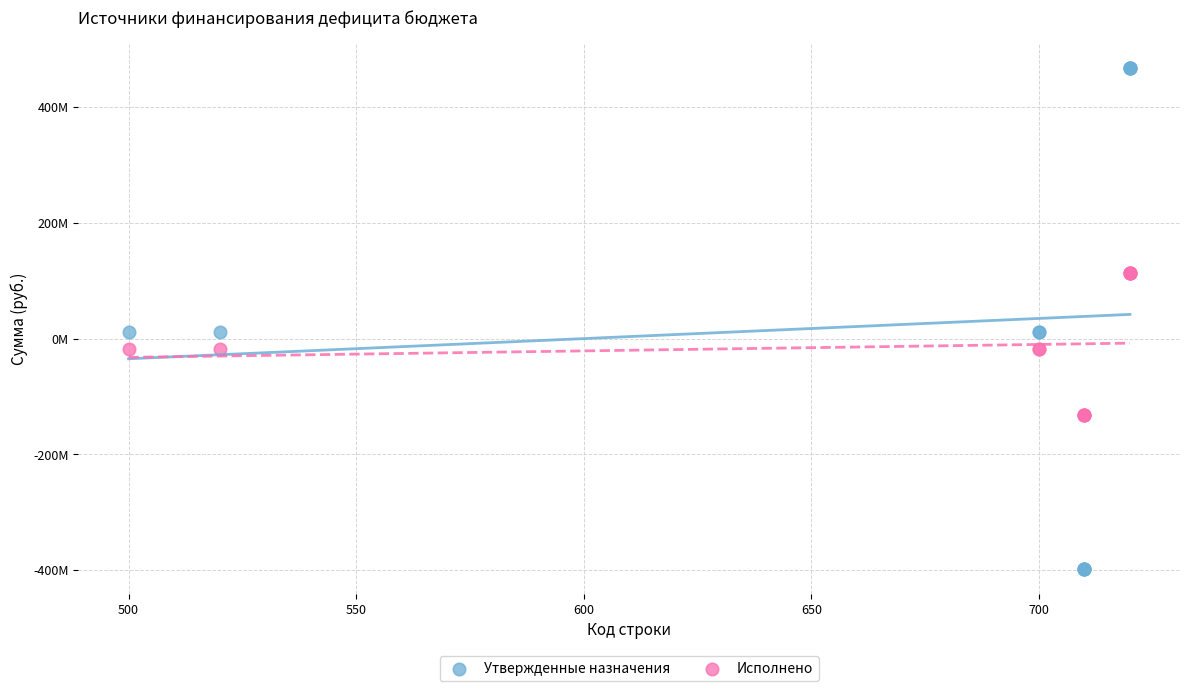

What are all the series names shown in the legend?

Утвержденные назначения, Исполнено